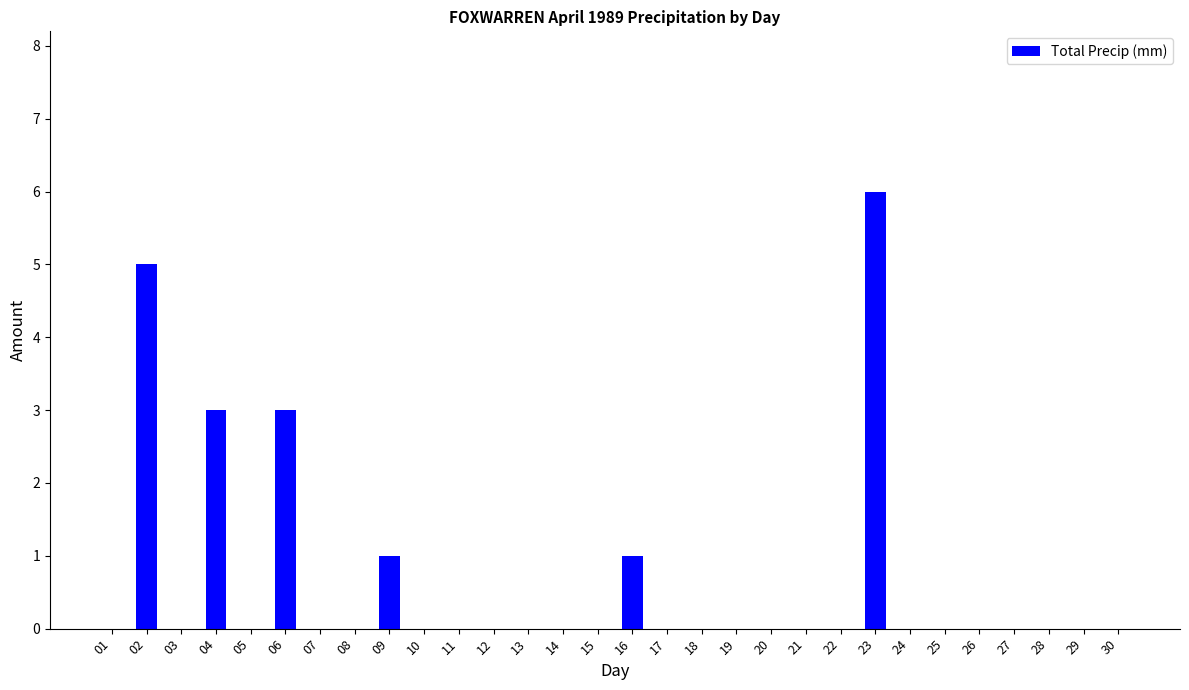

How many categories are shown in the chart?

30